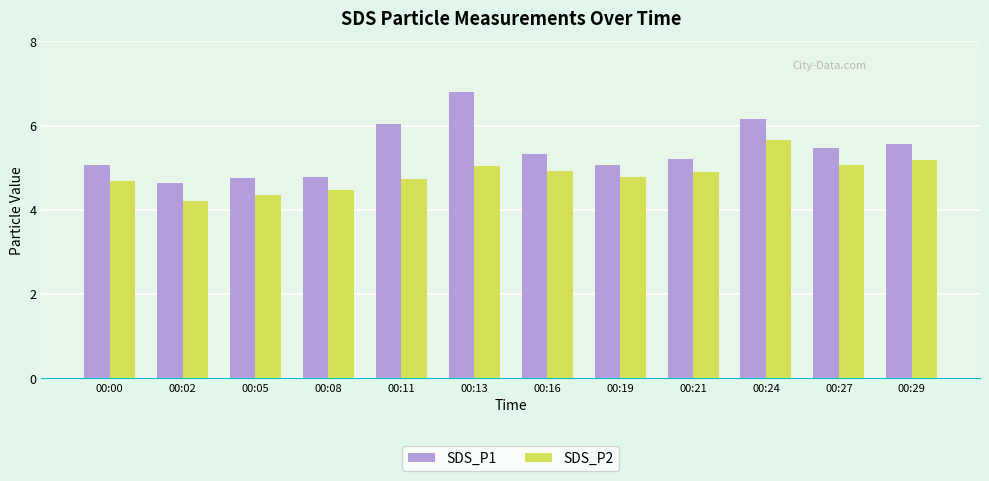

What is the difference between the highest and lowest values at 00:21?

0.3